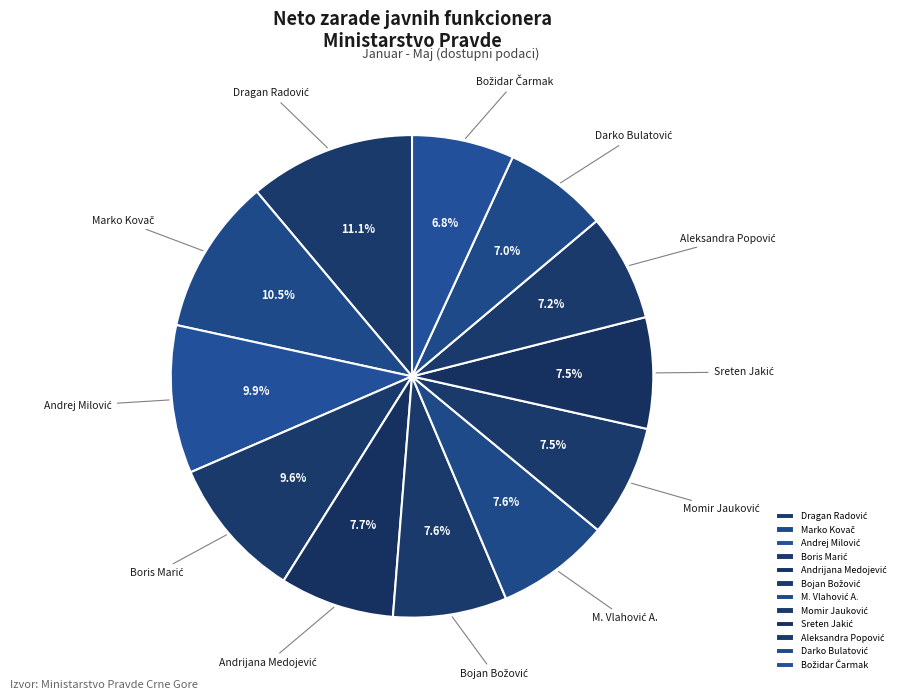

Does any single category account for the majority?

No